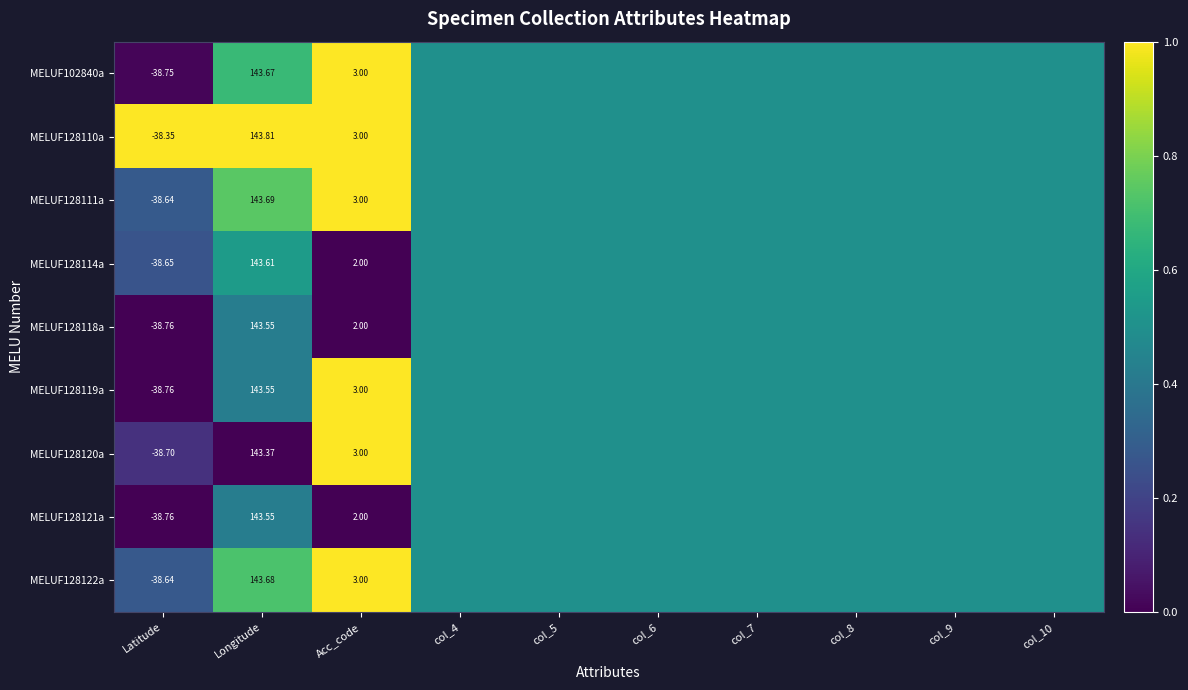

True or false: MELUF128111a has a value of 0.1 at Latitude.

False